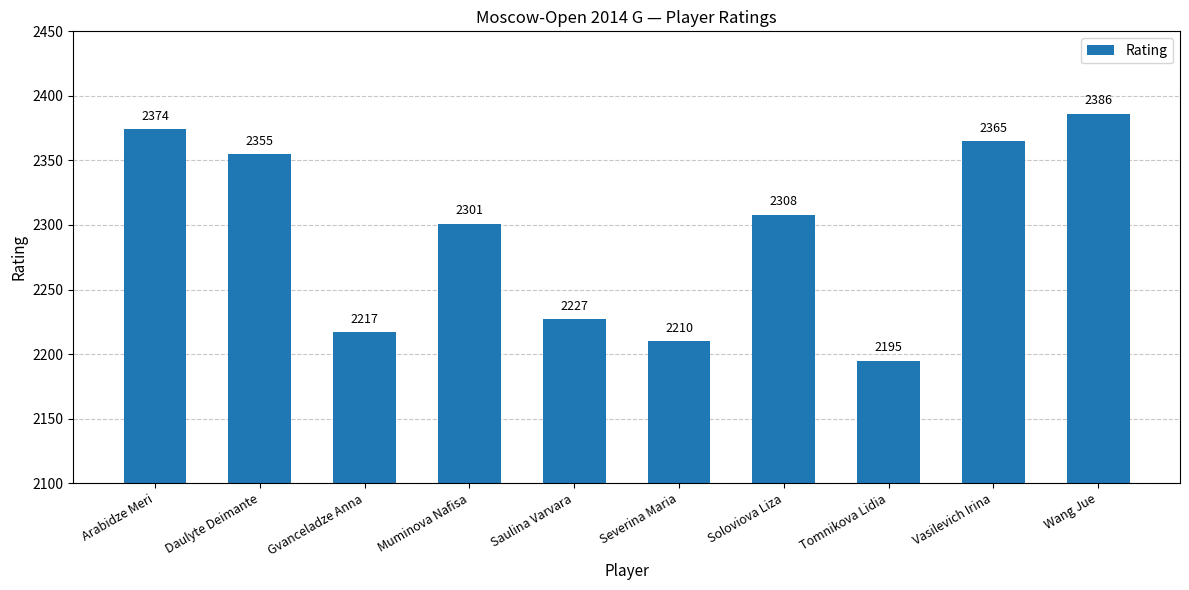

What is the maximum value shown in the chart?

2386